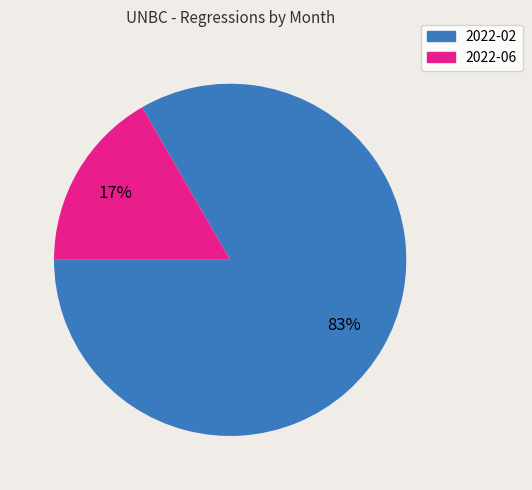

To the nearest percent, what is the combined percentage of 2022-06 and 2022-02?

100%